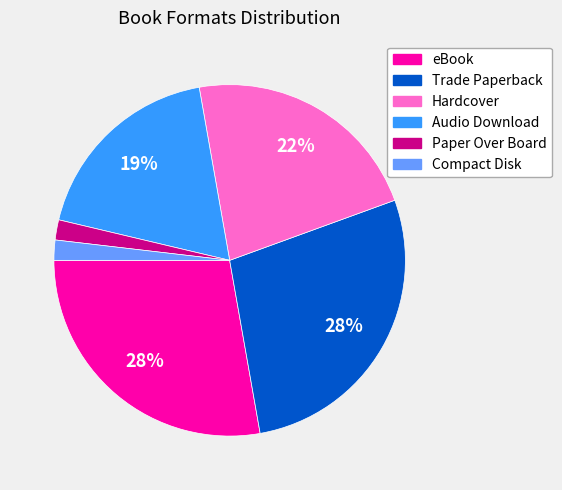

Is it true that eBook is 38% of the pie?

False